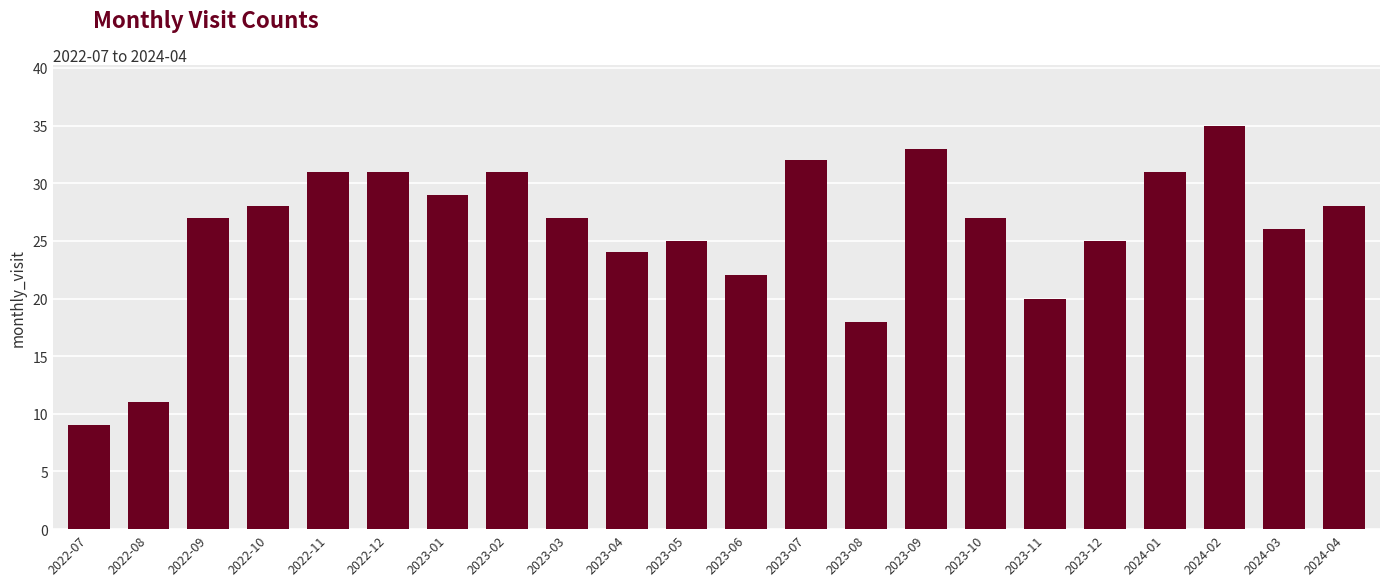

What is the minimum value shown in the chart?

9